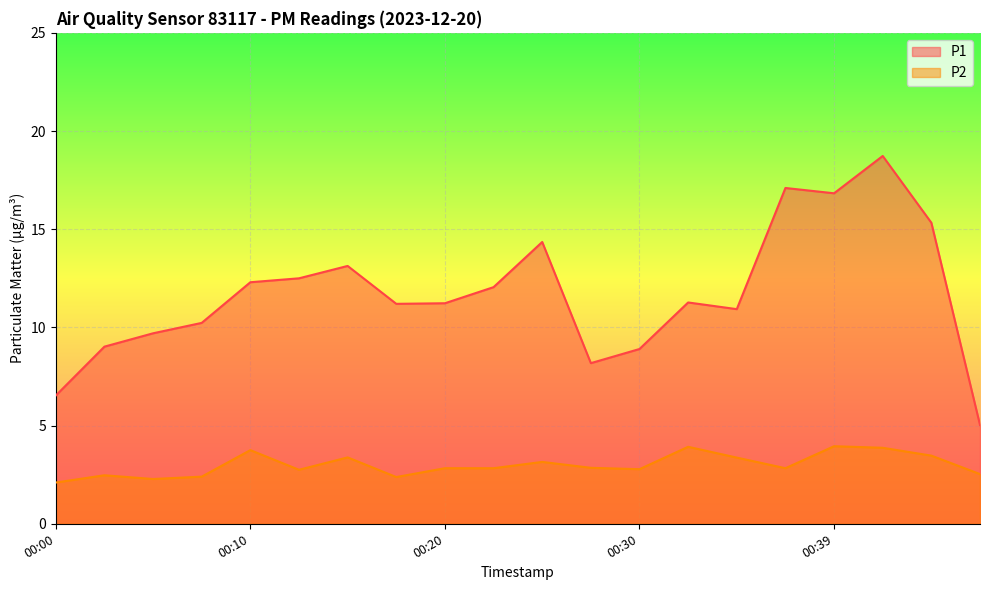

The value of P1 at 00:32 is 5.0. True or false?

False